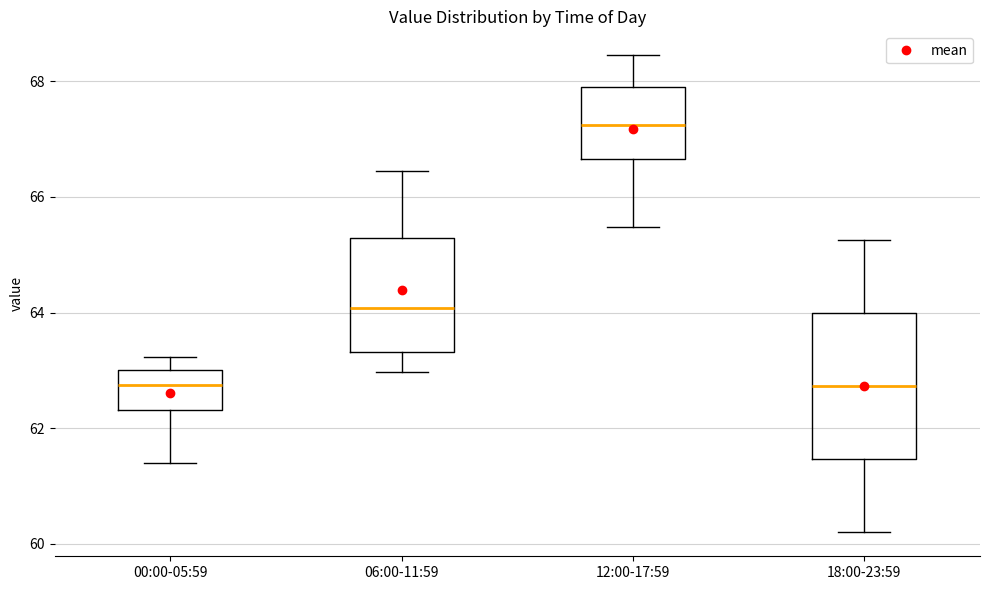

Where does the median line of the box for 12:00-17:59 sit on the y-axis? The values are not printed on the chart, so give them approximately, as read against the axis.

67.2